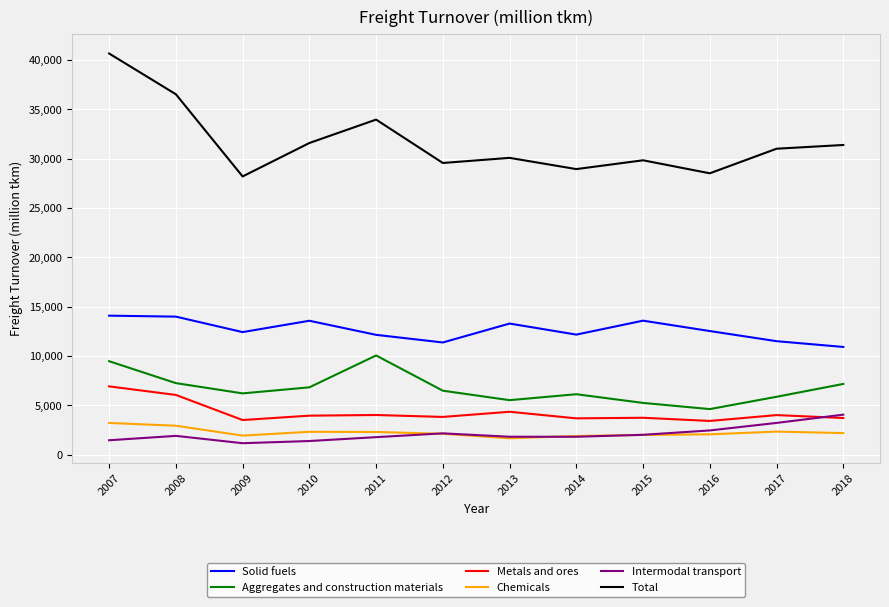

Which series has the largest total across all categories?

Total